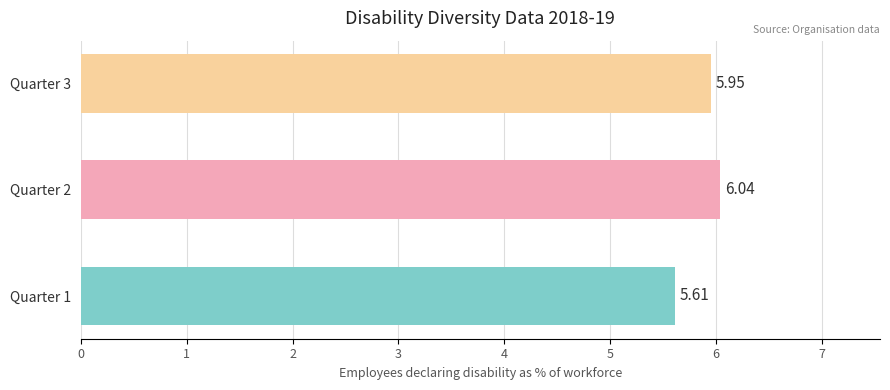

Does the chart contain any negative values?

No